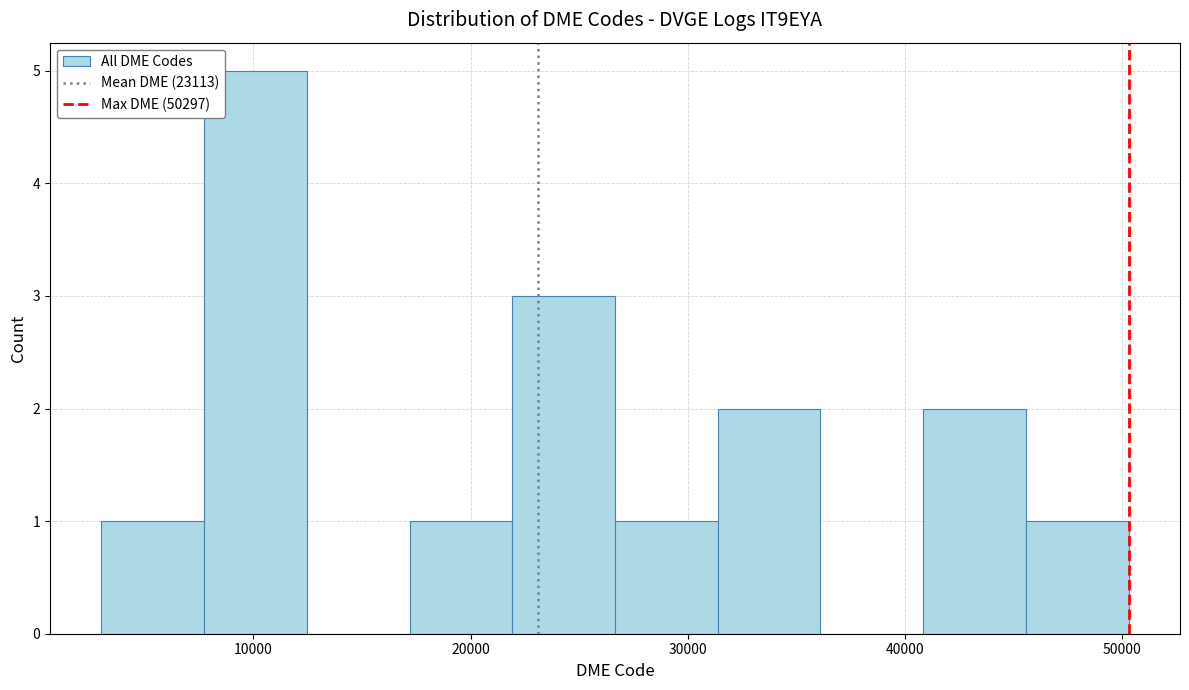

Reading left to right, list every bar in this chart as the range it spans on the x-axis followed by its height. Neither the bar edges nor the heights are printed on the chart, so give them approximately, as read against the axes.

3000 to 8000: 1
8000 to 12000: 5
12000 to 17000: 0
17000 to 22000: 1
22000 to 27000: 3
27000 to 31000: 1
31000 to 36000: 2
36000 to 41000: 0
41000 to 46000: 2
46000 to 50000: 1